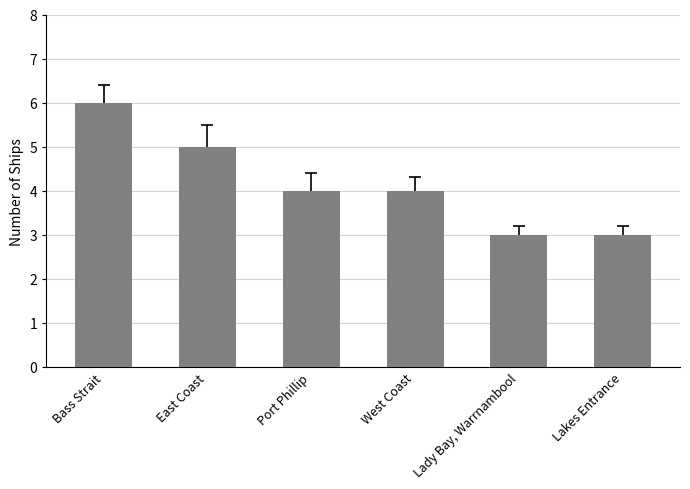

How many series are shown in this chart?

1